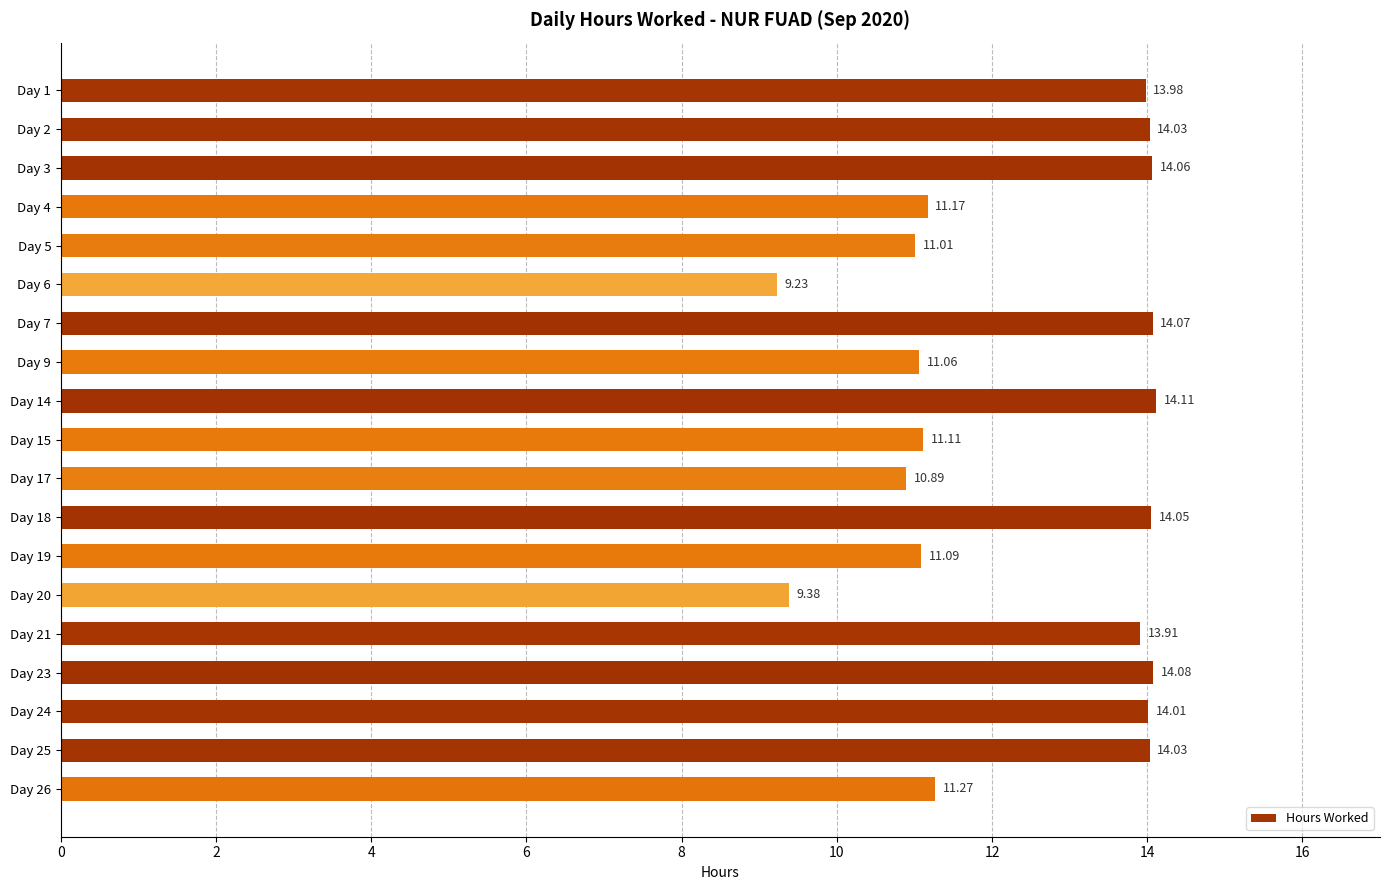

What is the sum of the values at Day 1 and Day 25?

28.0